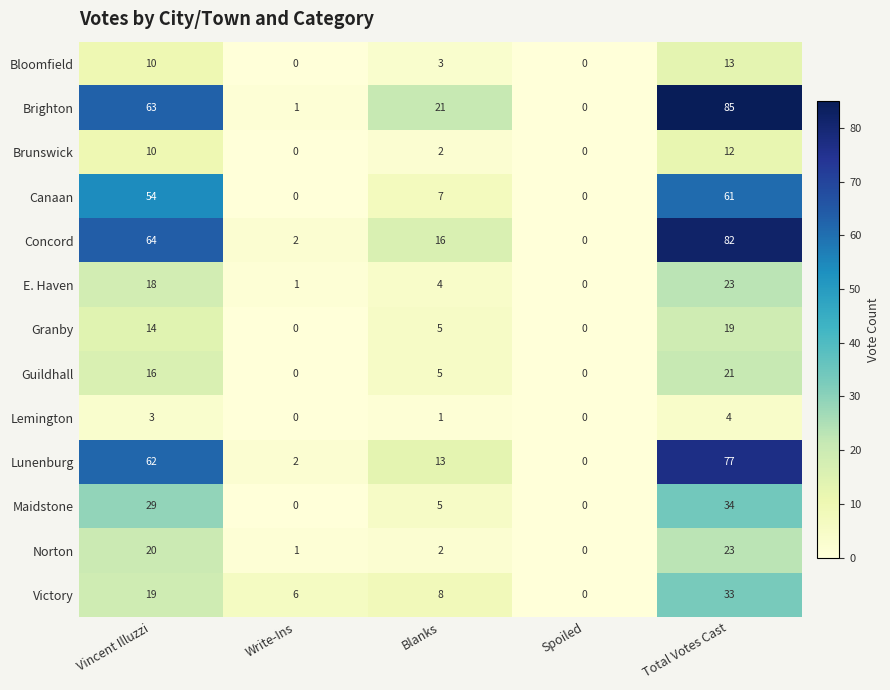

What is the average value of the Granby series?

8